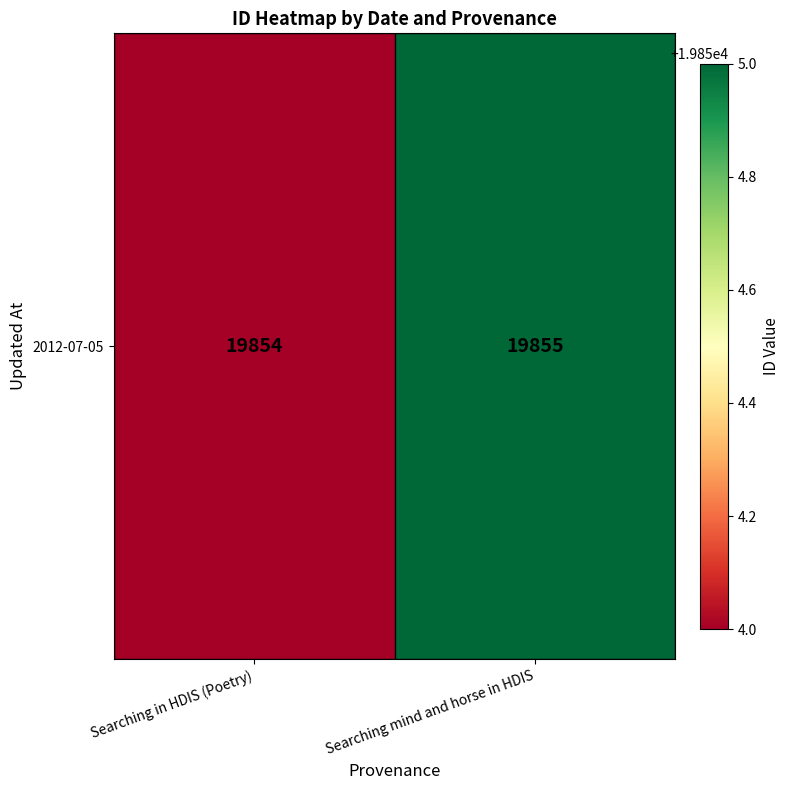

List the labels in order of value, smallest first.

Searching in HDIS (Poetry), Searching mind and horse in HDIS